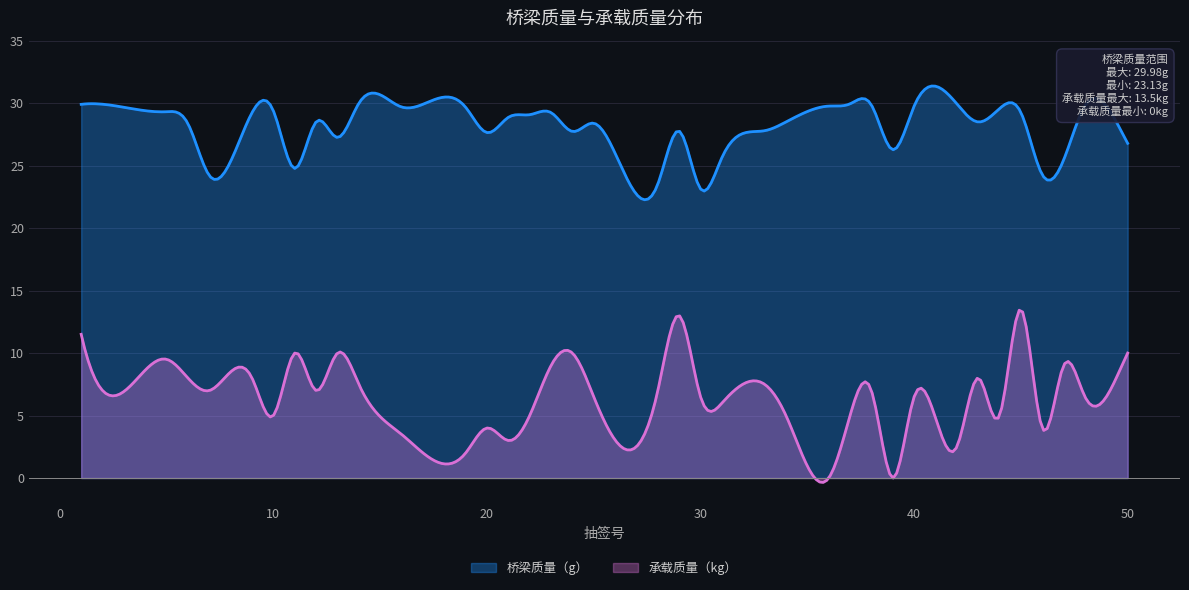

The 承载质量（kg） series shows 16.2 at 11. True or false?

False